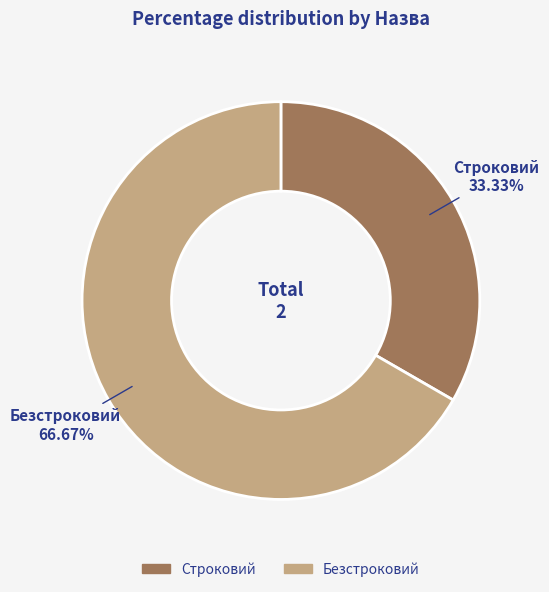

Which slice is the smallest?

Строковий